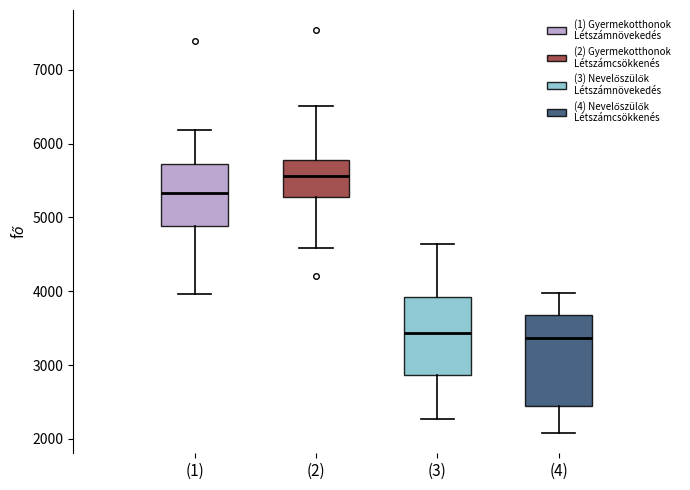

Comparing the boxes themselves (not the whiskers), which one is the tallest?

(4)